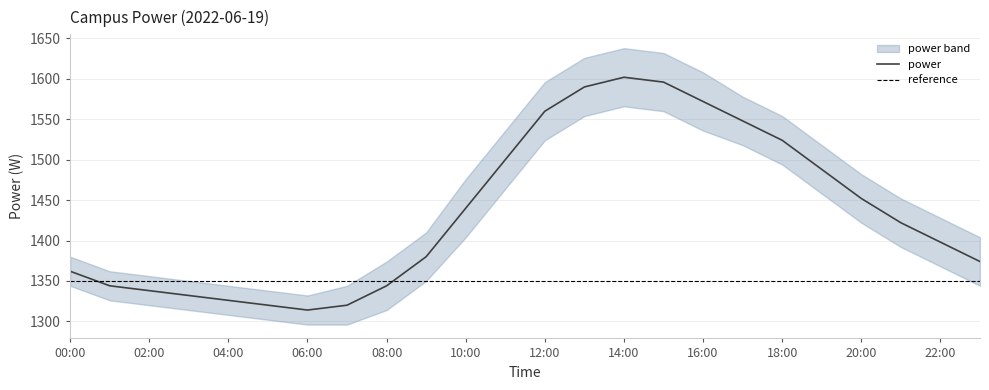

Reading left to right, what are all the values shown in this chart?

power: 1362	1344	1338	1332	1326	1320	1314	1320	1344	1380	1440	1500	1560	1590	1602	1596	1572	1548	1524	1488	1452	1422	1398	1374
power_upper: 1380	1362	1356	1350	1344	1338	1332	1344	1374	1410	1476	1536	1596	1626	1638	1632	1608	1578	1554	1518	1482	1452	1428	1404
power_lower: 1344	1326	1320	1314	1308	1302	1296	1296	1314	1350	1404	1464	1524	1554	1566	1560	1536	1518	1494	1458	1422	1392	1368	1344